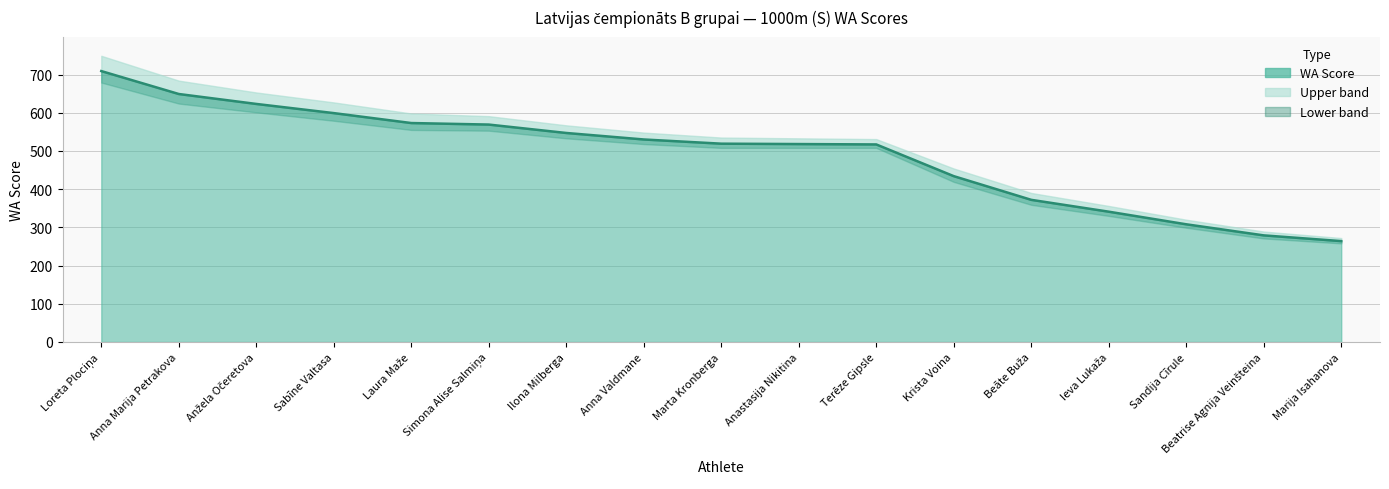

Reading left to right, list all the values displayed in this chart.

709	649	623	599	573	569	547	530	519	518	517	434	372	341	308	279	264